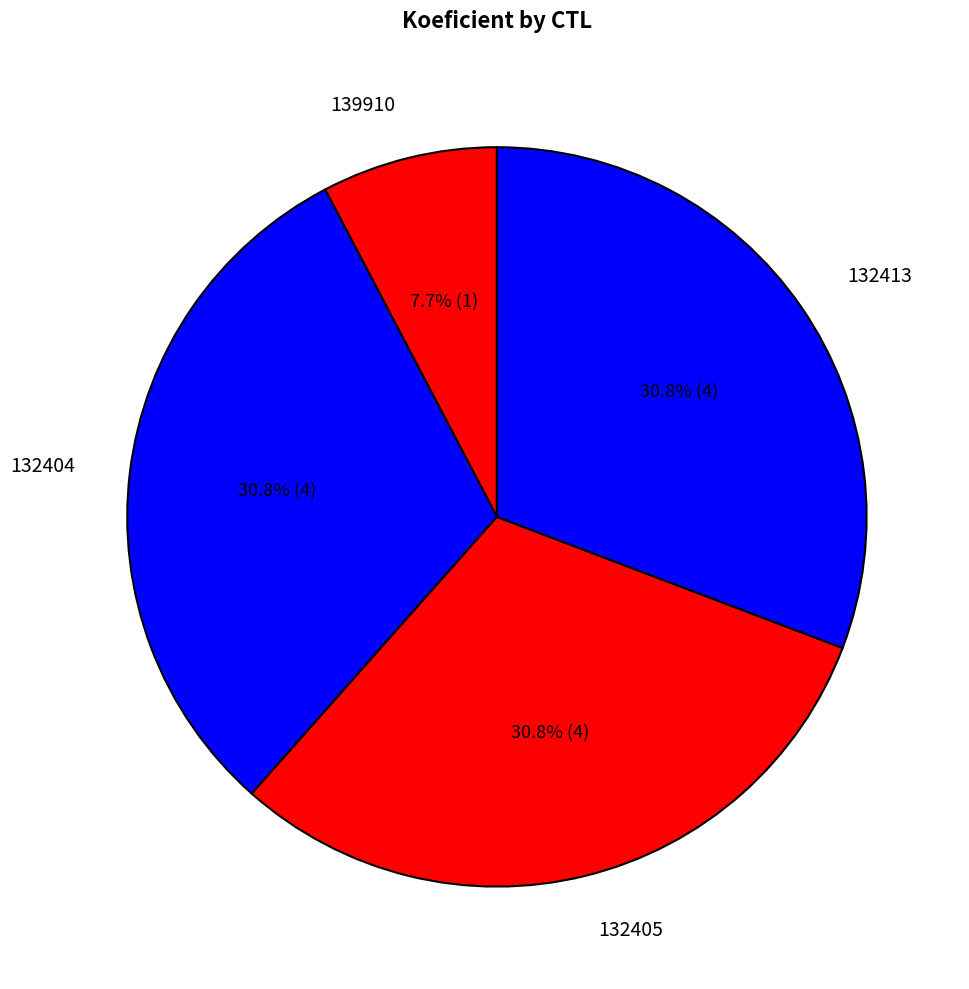

Approximately how many times larger is the value at 132404 compared to 132405?

1.0